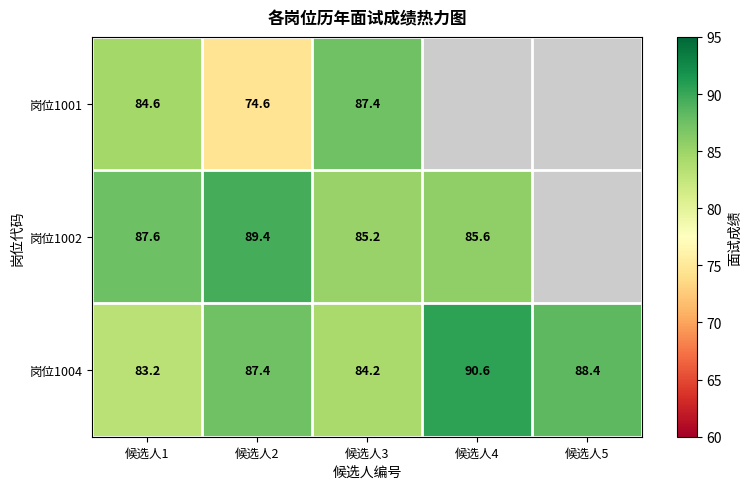

Is the value of 岗位1002 at 候选人2 greater than the value of 岗位1001 at 候选人1?

Yes